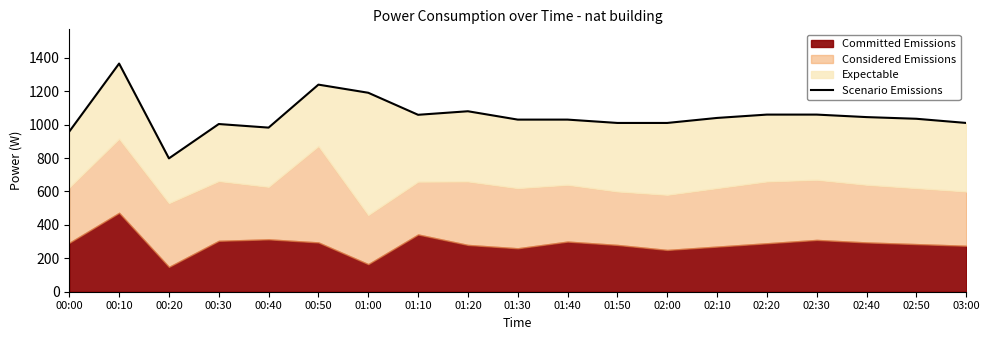

Reading left to right, transcribe all the data shown in this chart.

958.5	1365.4	798.0	1003.5	982.1	1239.3	1190.7	1058.8	1080.0	1030.0	1030.0	1010.0	1010.0	1040.0	1060.0	1060.0	1045.0	1035.0	1010.0